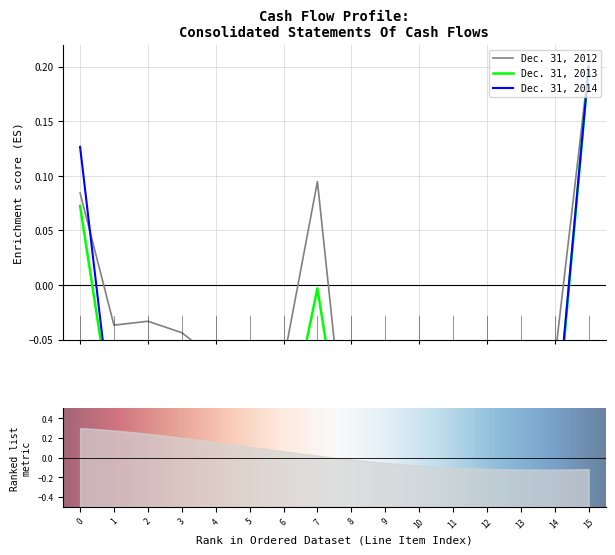

What is the lowest value of the Dec. 31, 2013 series?

-0.2